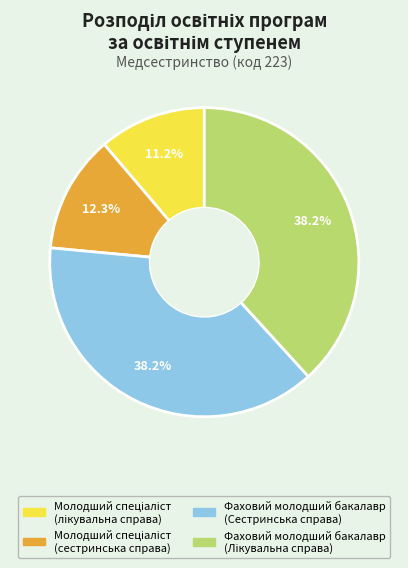

Is there a majority slice in this chart?

No